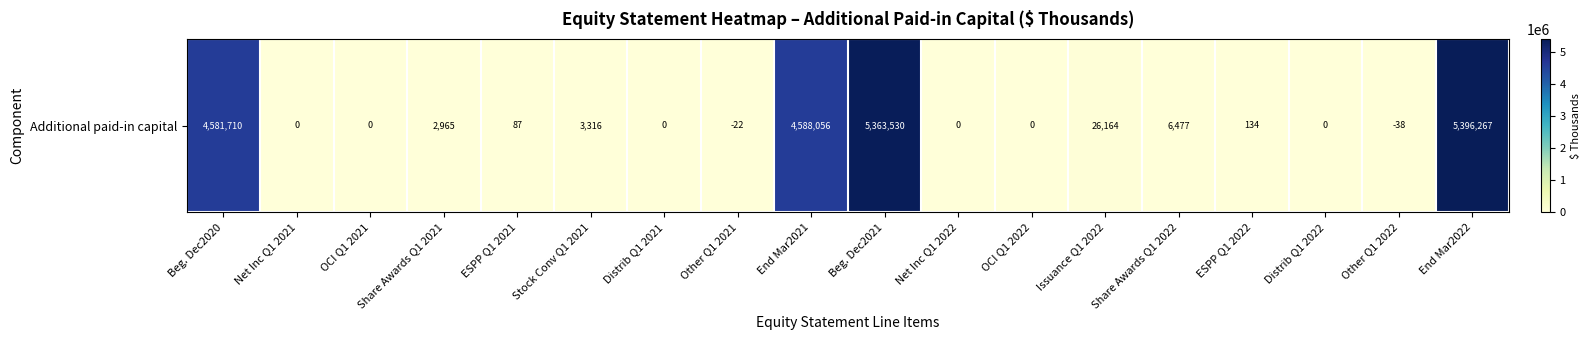

How many negative values are there?

2